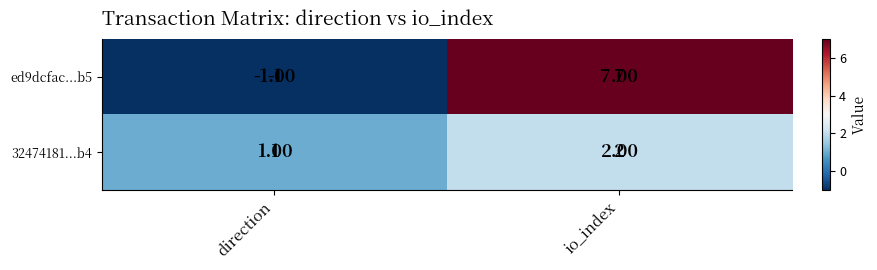

At which label does 32474181...b4 reach its peak?

io_index